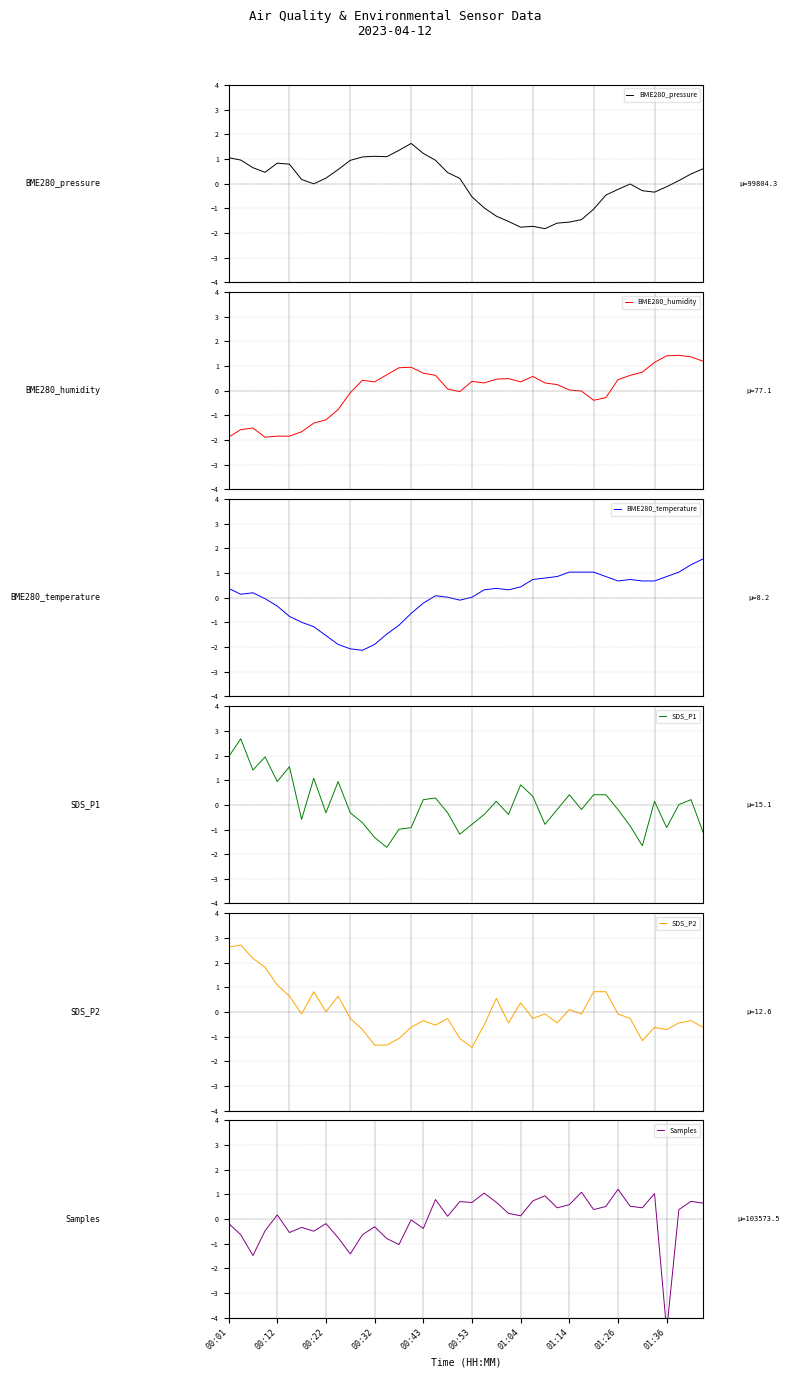

What is the difference between the maximum and second lowest values in the SDS_P2 series?

4.1